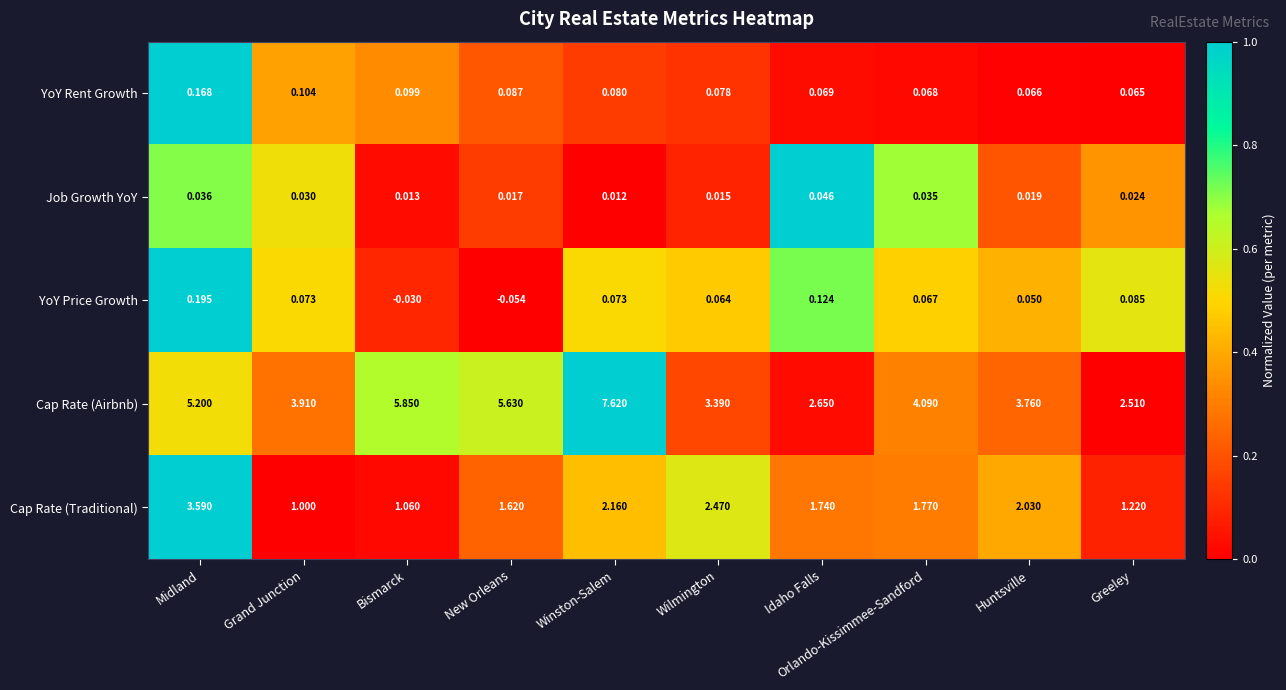

Which label corresponds to the largest value in the chart?

Winston-Salem